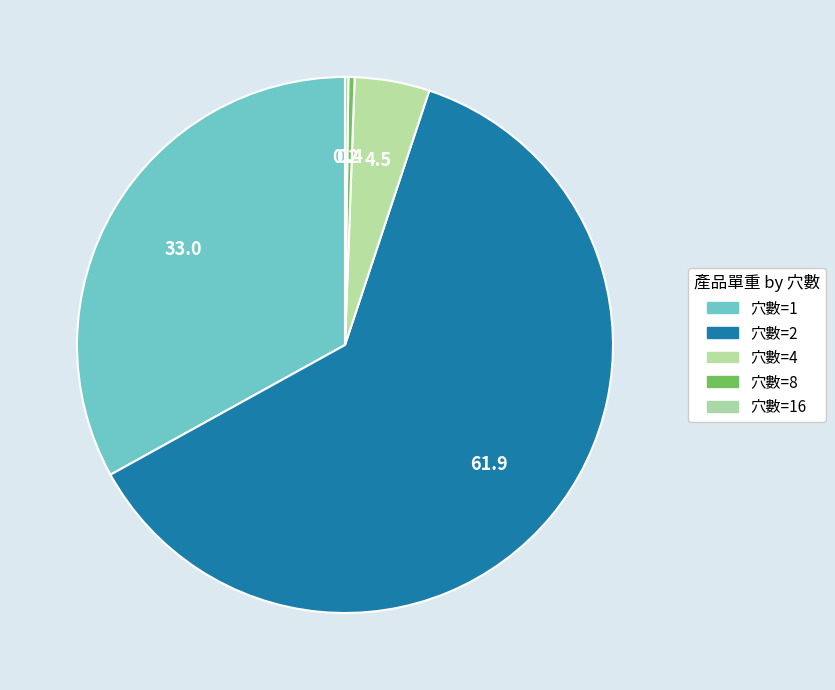

Count the number of slices in the pie.

5